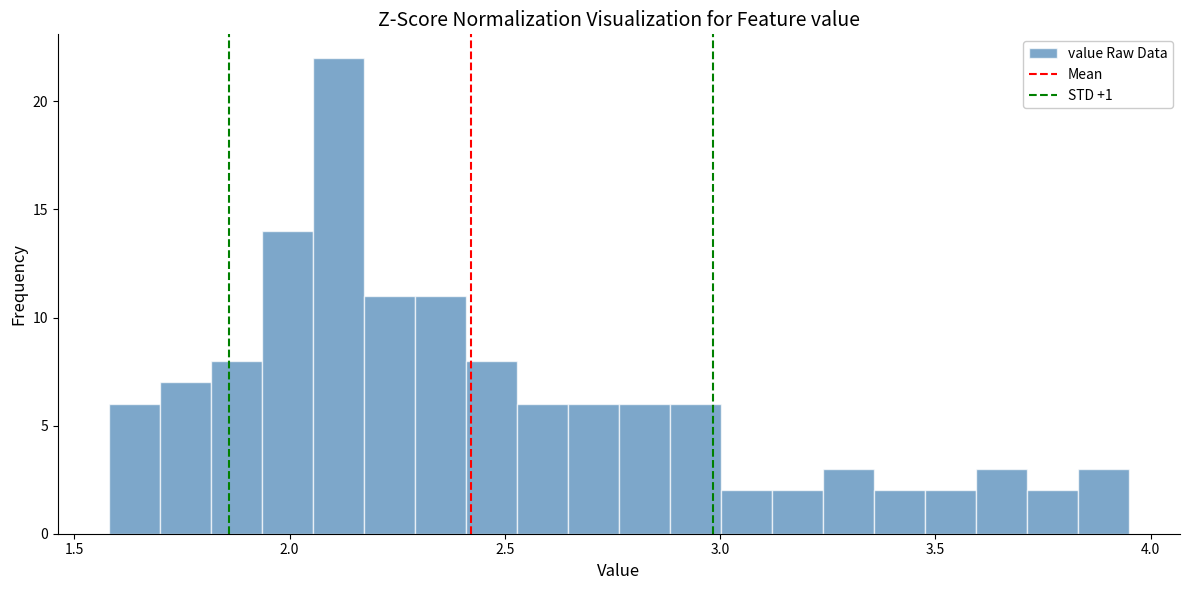

Read against the x-axis, roughly where is the centre of the tallest bar?

2.10